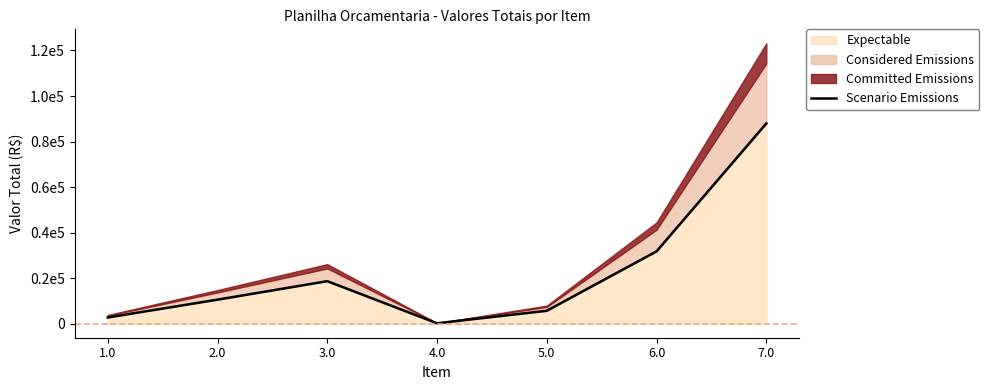

How many interior local peaks (higher than both neighbors) does the data have?

1